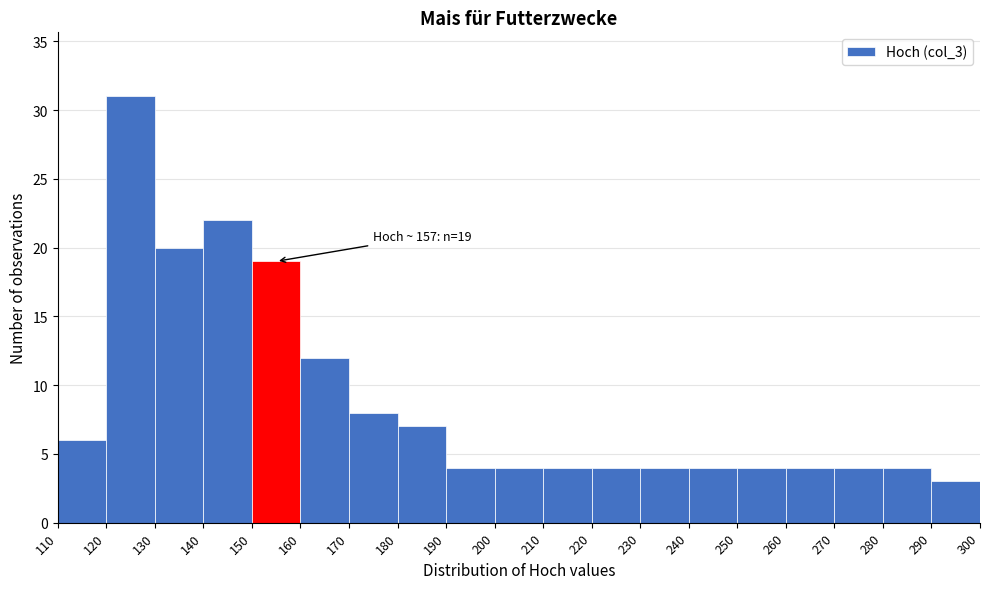

Which range on the x-axis has the tallest bar?

120 to 130